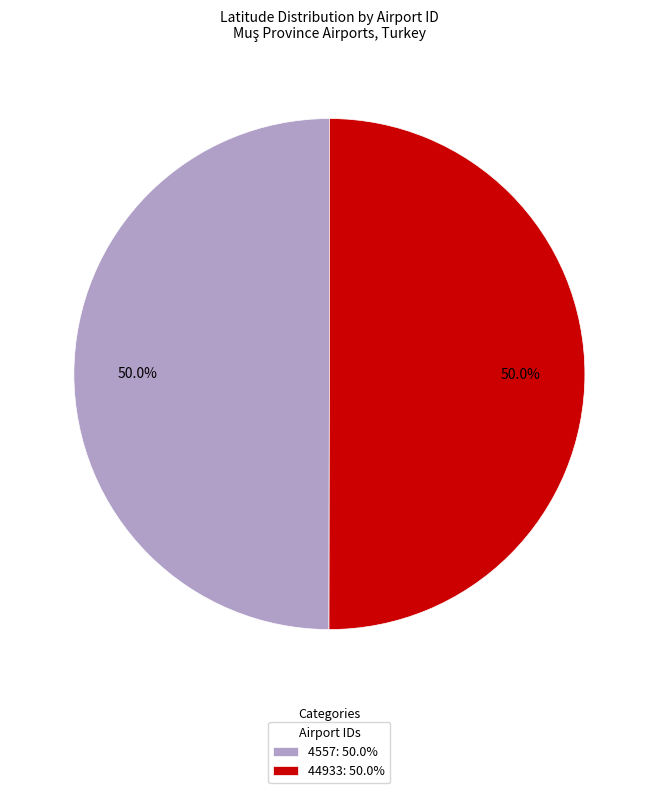

How many segments does this pie chart have?

2